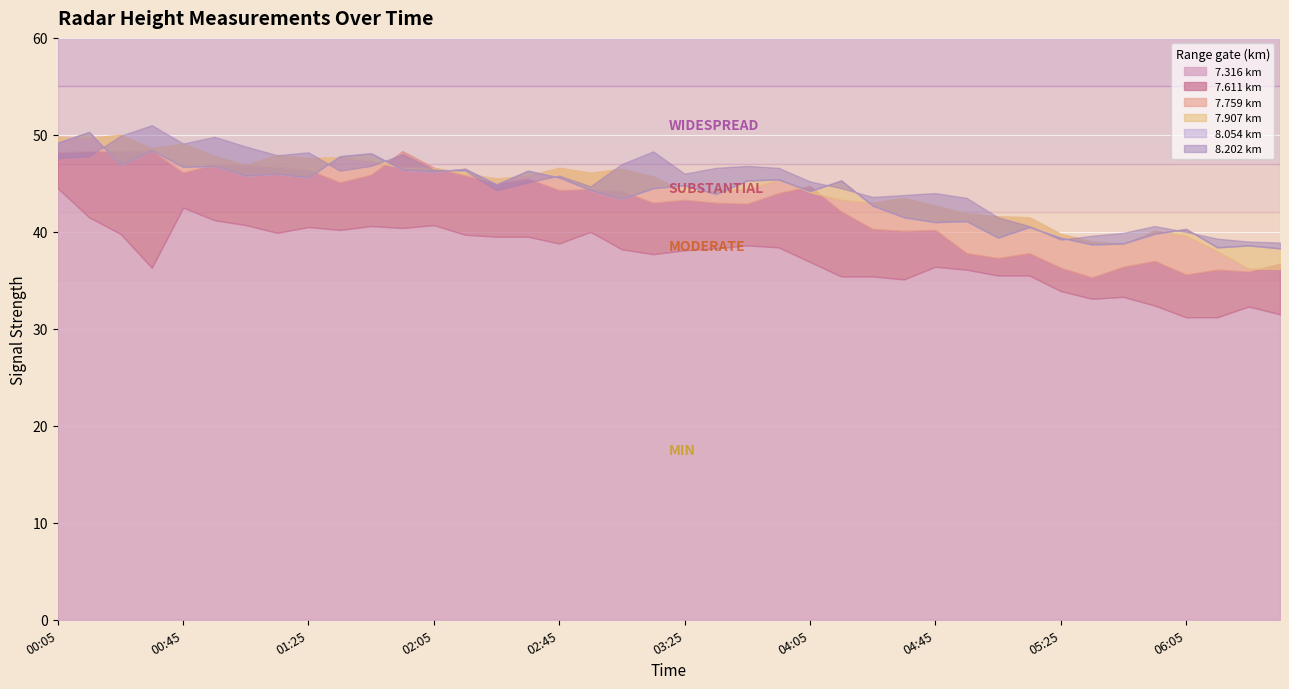

How many distinct data groups are displayed?

6